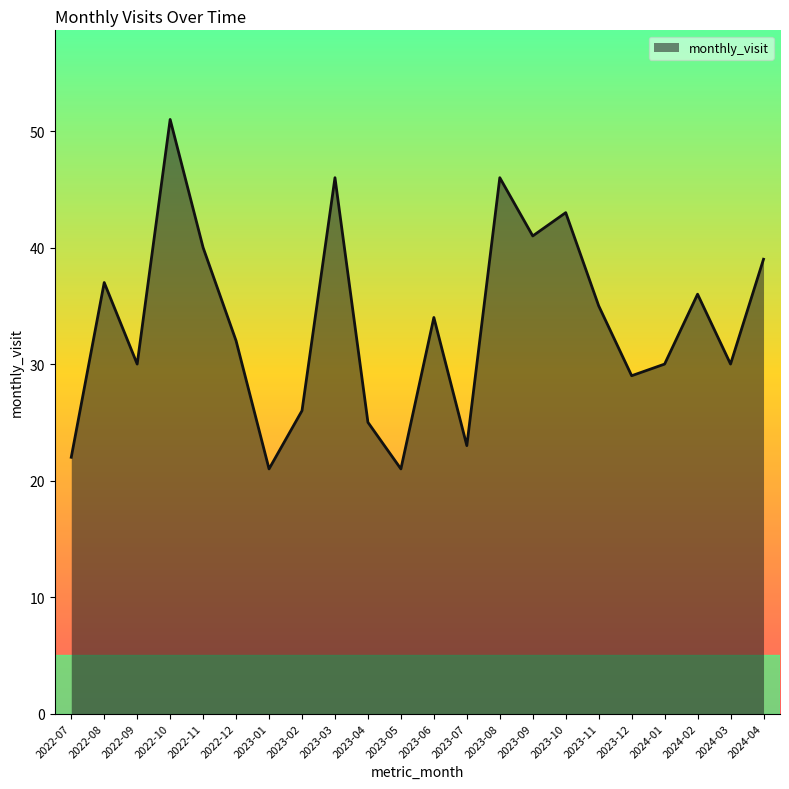

What value does the data have at 2022-11, to the nearest 5?

40